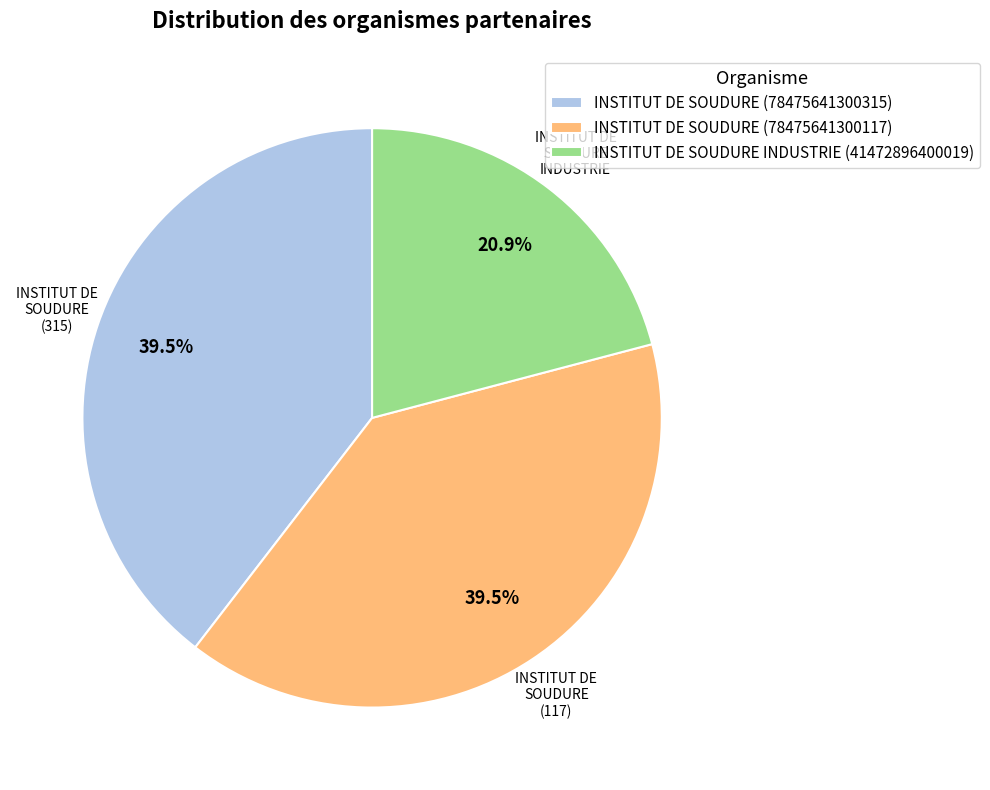

Does any single category account for the majority?

No